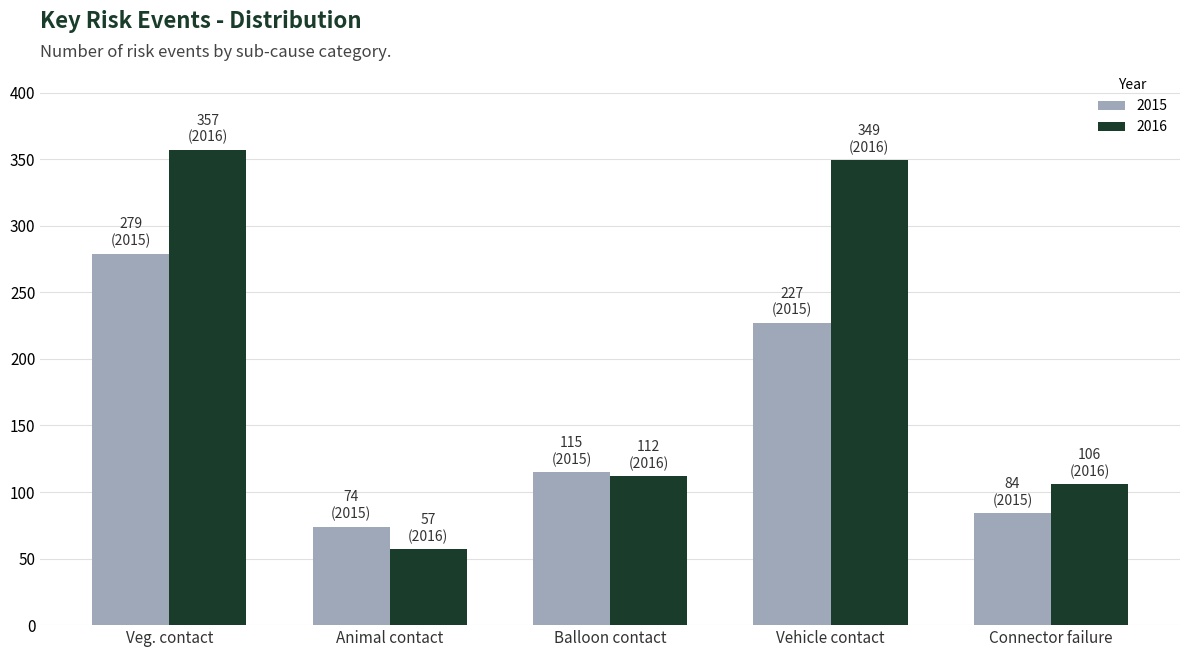

What is the difference between the maximum and minimum values in the 2016 series?

300